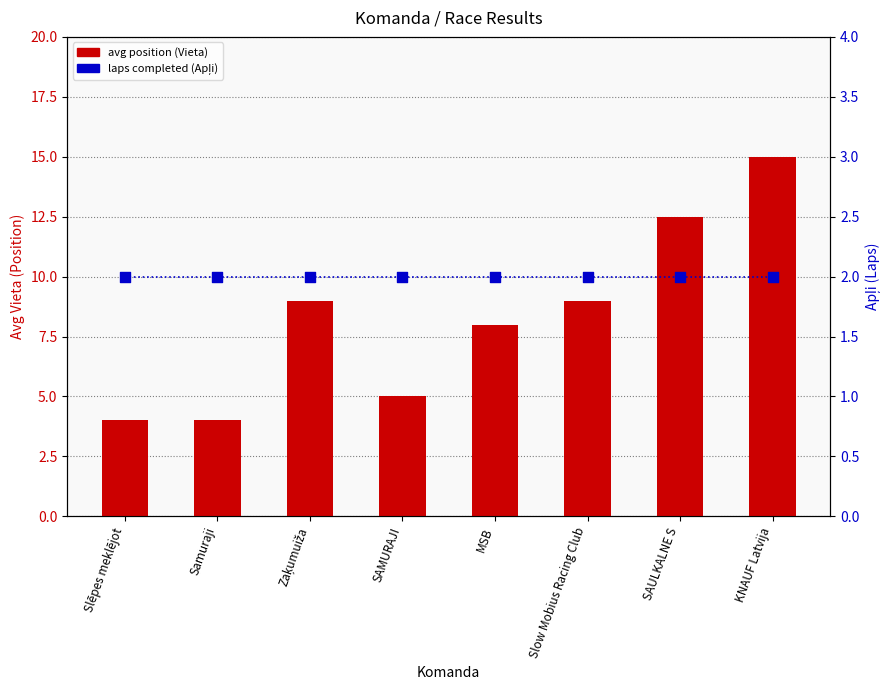

At how many categories does at least one series exceed 10?

2